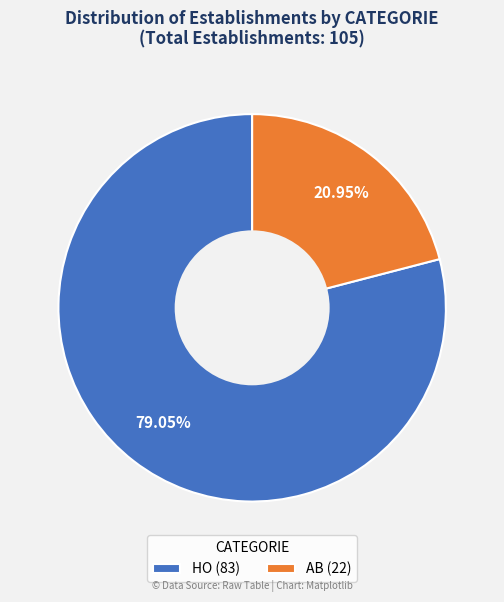

Is there a majority slice in this chart?

Yes